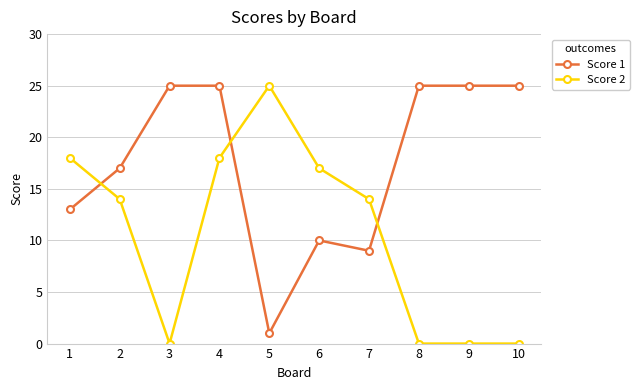

Where is the first local minimum for Score 2?

3